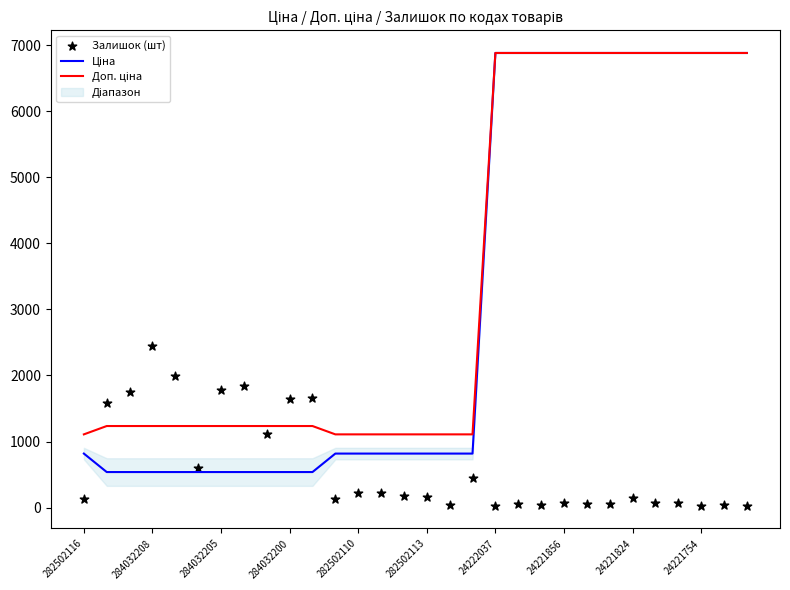

At how many categories does at least one series exceed 3587?

12